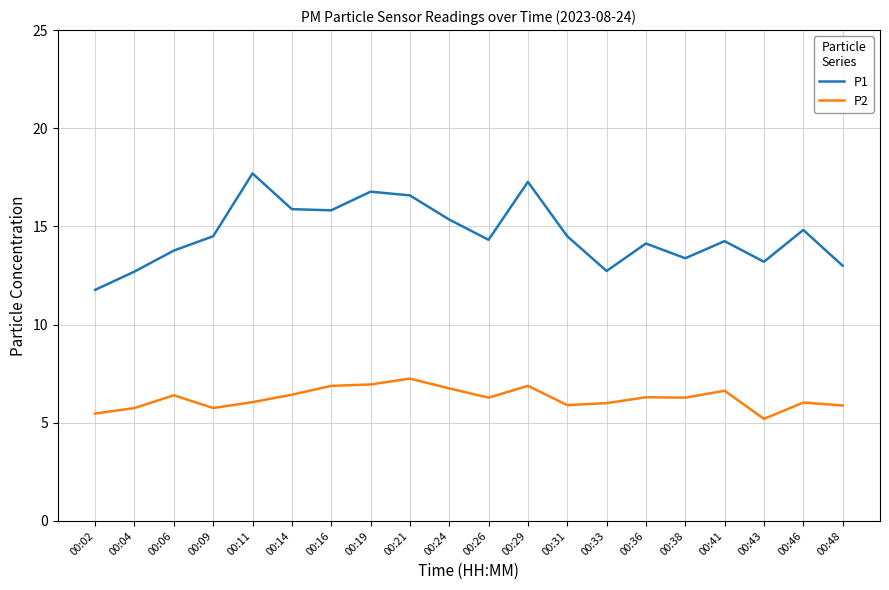

Which series changed the most between 00:16 and 00:31?

P1